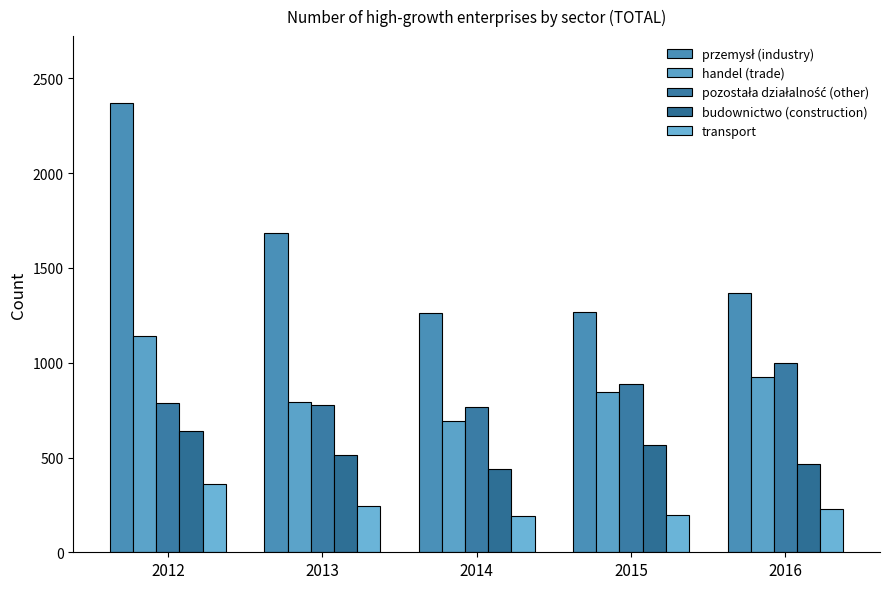

At which category is the sum across all series the highest?

2012